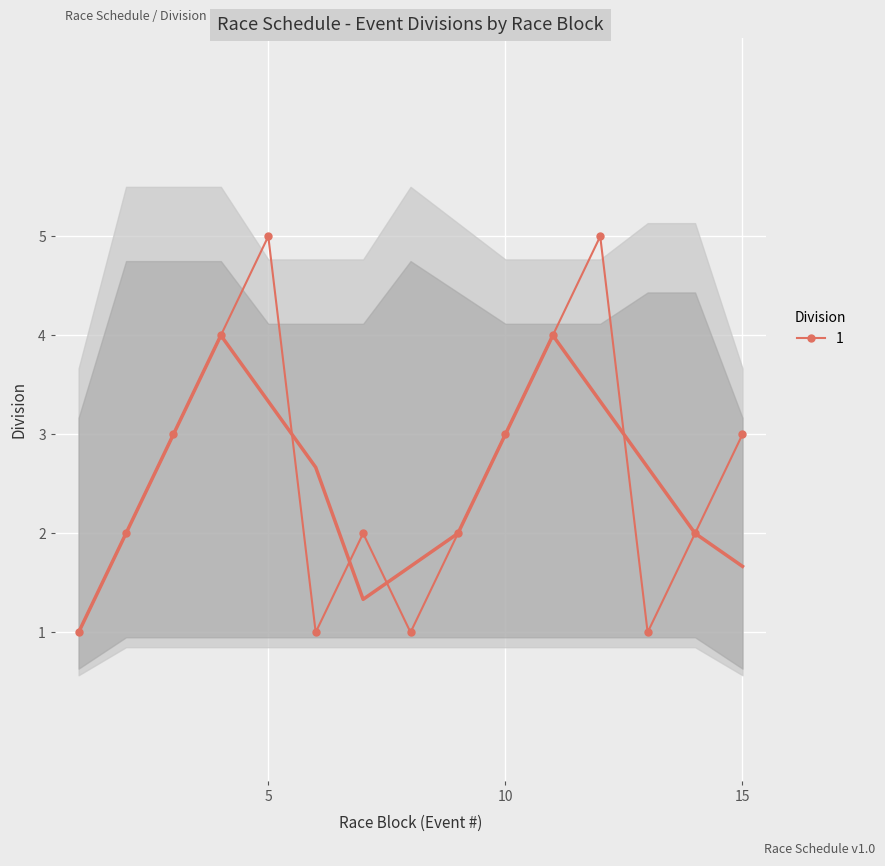

How many values are between 1 and 4?

13